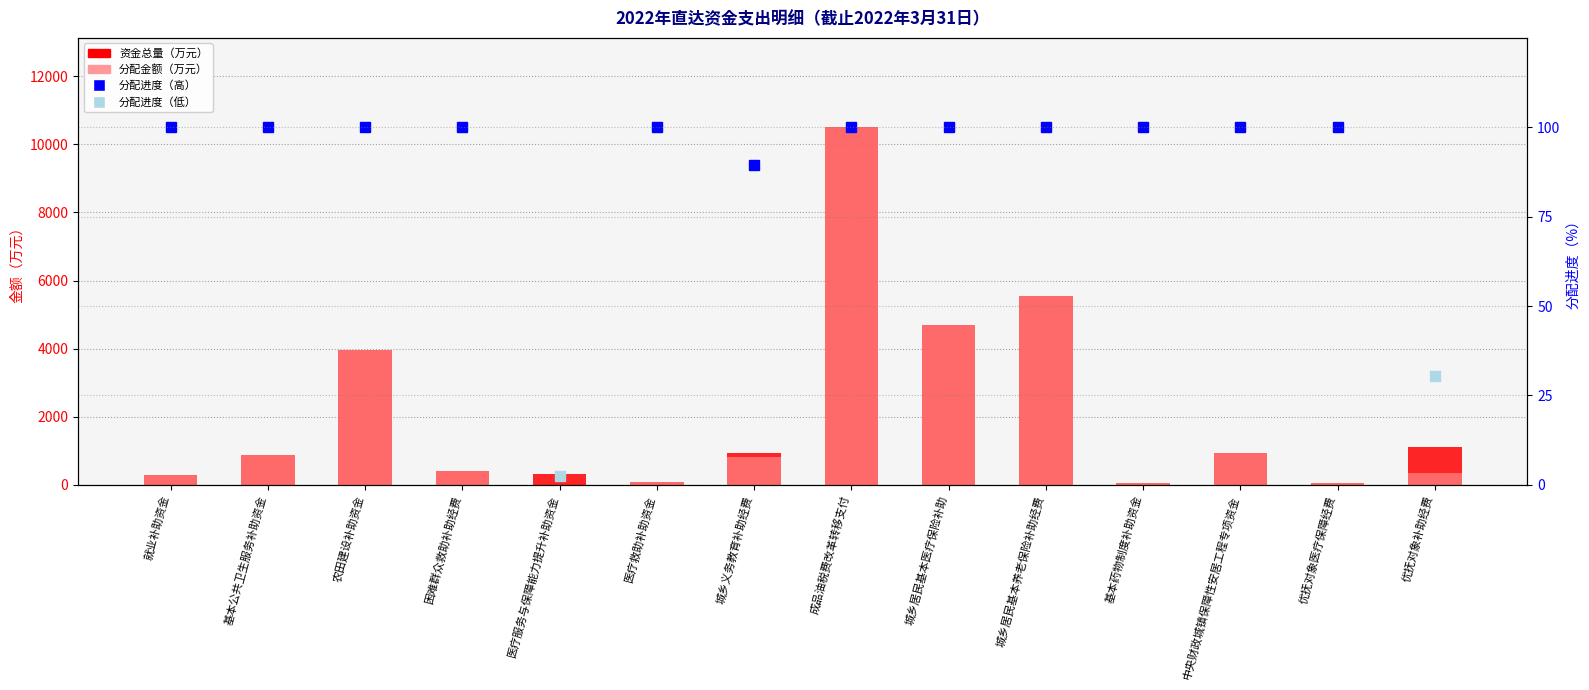

How many values in the 分配金额 series exceed 829?

7